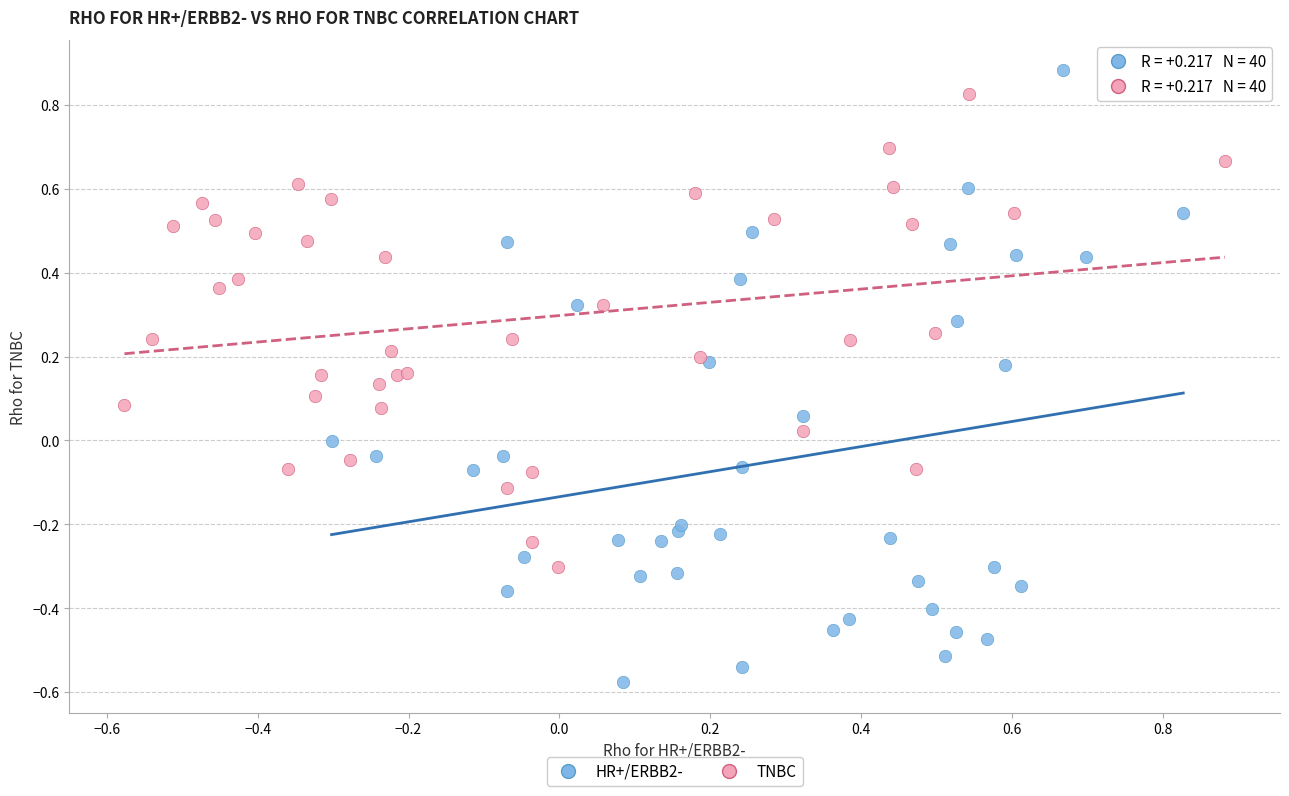

Which series has the largest Y range (max minus min)?

HR+/ERBB2-